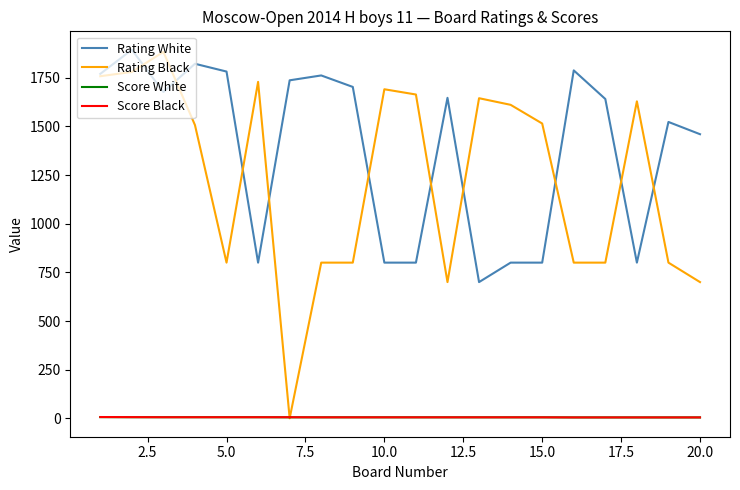

True or false: Score Black and Rating White cross at least once.

False